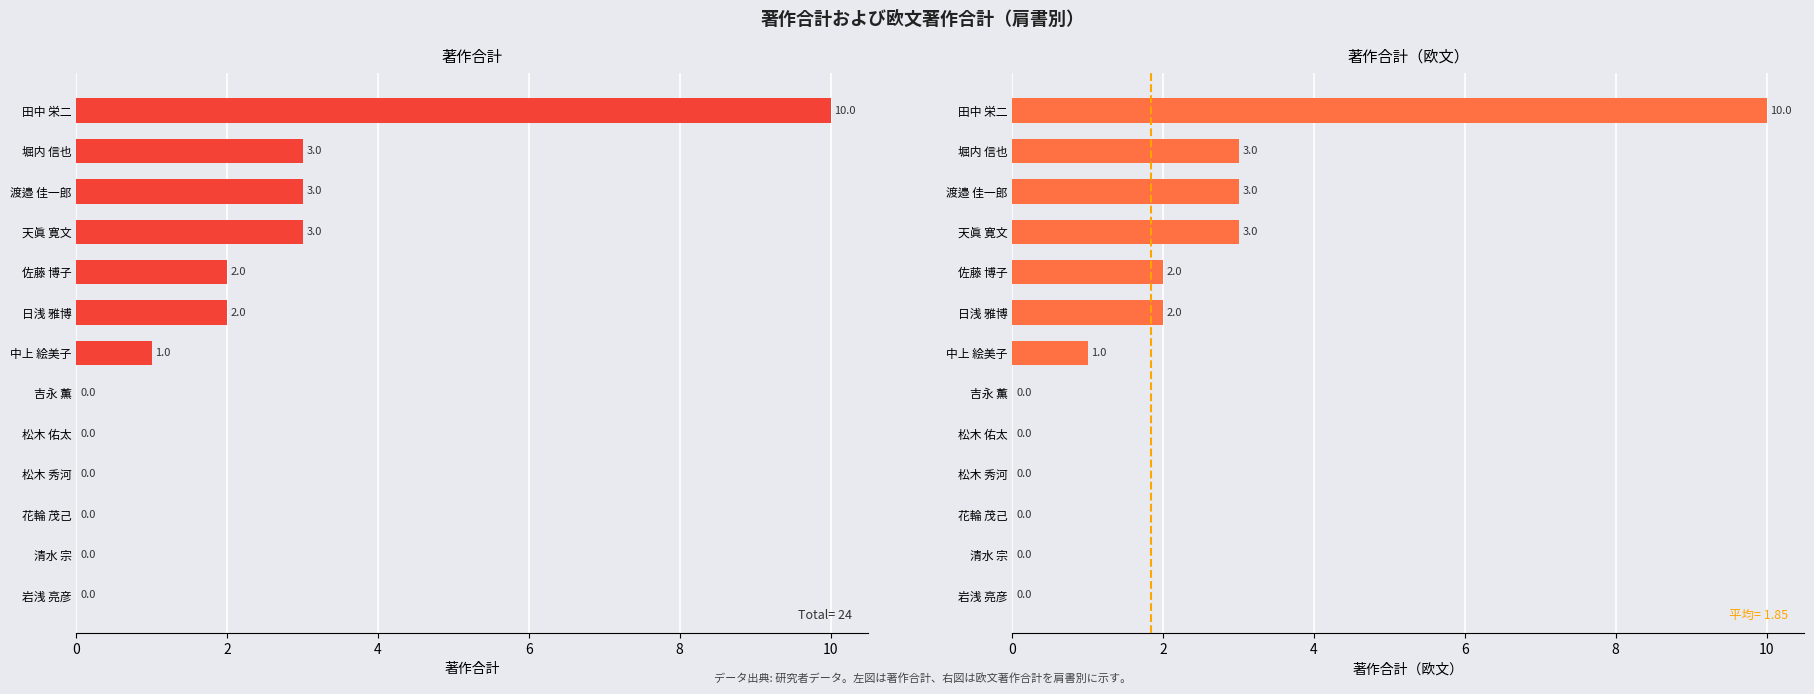

Is the value of 著作合計 at 12 greater than the value of 著作合計（欧文） at 10?

No